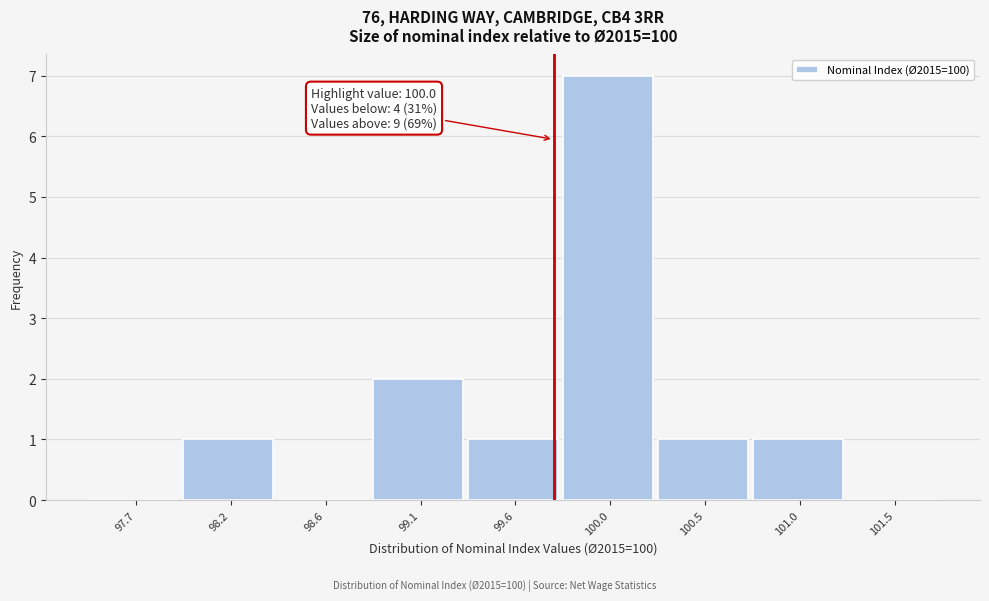

Reading left to right, transcribe all the data shown in this chart.

97.7=0	98.2=1	98.6=0	99.1=2	99.6=1	100.0=7	100.5=1	101.0=1	101.5=0